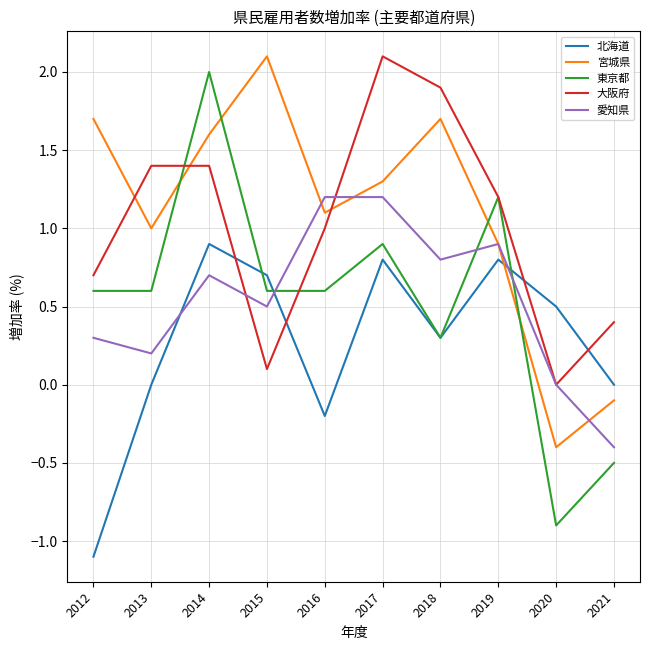

Reading left to right, list all the values displayed in this chart.

北海道: -1.1	0.0	0.9	0.7	-0.2	0.8	0.3	0.8	0.5	0.0
宮城県: 1.7	1.0	1.6	2.1	1.1	1.3	1.7	0.9	-0.4	-0.1
東京都: 0.6	0.6	2.0	0.6	0.6	0.9	0.3	1.2	-0.9	-0.5
大阪府: 0.7	1.4	1.4	0.1	1.0	2.1	1.9	1.2	0.0	0.4
愛知県: 0.3	0.2	0.7	0.5	1.2	1.2	0.8	0.9	0.0	-0.4